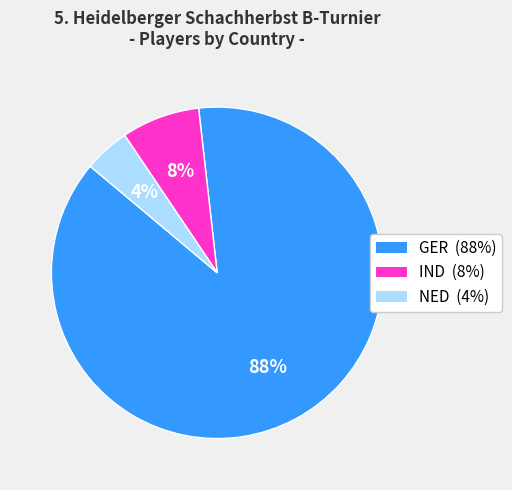

To the nearest percent, what percentage of the pie is IND?

8%